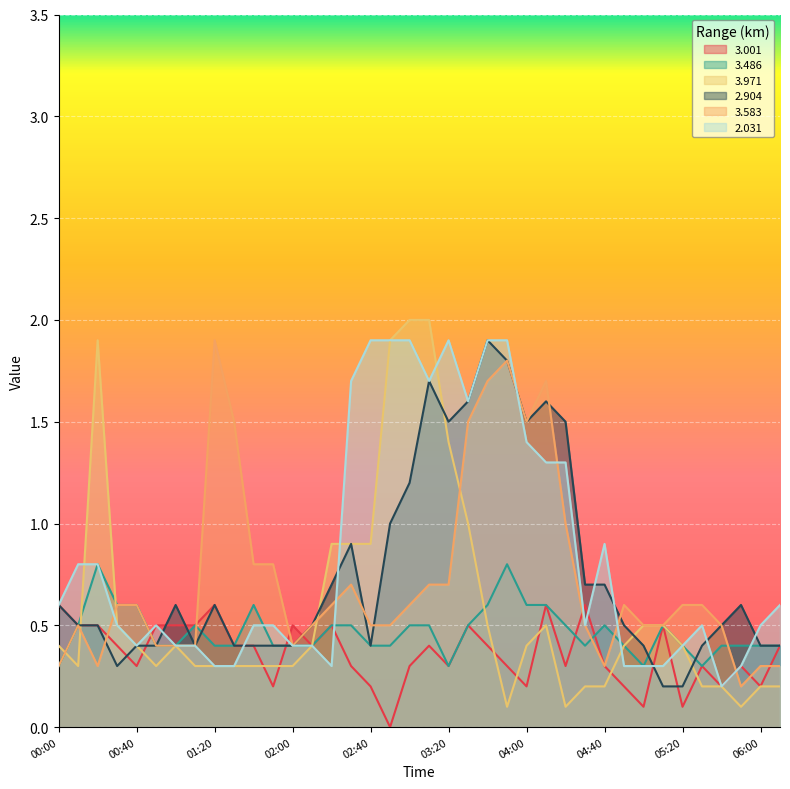

Reading left to right, what are all the values shown in this chart?

3.001: 0.6	0.5	0.5	0.4	0.3	0.5	0.5	0.5	0.6	0.4	0.4	0.2	0.5	0.4	0.5	0.3	0.2	0.0	0.3	0.4	0.3	0.5	0.4	0.3	0.2	0.6	0.3	0.6	0.3	0.2	0.1	0.5	0.1	0.3	0.2	0.3	0.2	0.4
3.486: 0.3	0.5	0.8	0.6	0.6	0.4	0.4	0.5	0.4	0.4	0.6	0.4	0.4	0.4	0.5	0.5	0.4	0.4	0.5	0.5	0.3	0.5	0.6	0.8	0.6	0.6	0.5	0.4	0.5	0.4	0.3	0.5	0.4	0.3	0.4	0.4	0.4	0.4
3.971: 0.4	0.3	1.9	0.5	0.4	0.3	0.4	0.3	0.3	0.3	0.3	0.3	0.3	0.4	0.9	0.9	0.9	1.9	2.0	2.0	1.4	1.0	0.5	0.1	0.4	0.5	0.1	0.2	0.2	0.4	0.5	0.5	0.4	0.2	0.2	0.1	0.2	0.2
2.904: 0.6	0.5	0.5	0.3	0.4	0.4	0.6	0.4	0.6	0.4	0.4	0.4	0.4	0.5	0.7	0.9	0.4	1.0	1.2	1.7	1.5	1.6	1.9	1.8	1.5	1.6	1.5	0.7	0.7	0.5	0.4	0.2	0.2	0.4	0.5	0.6	0.4	0.4
3.583: 0.3	0.5	0.3	0.6	0.6	0.4	0.4	0.4	1.9	1.5	0.8	0.8	0.4	0.5	0.6	0.7	0.5	0.5	0.6	0.7	0.7	1.5	1.7	1.8	1.5	1.7	1.0	0.5	0.3	0.6	0.5	0.5	0.6	0.6	0.5	0.2	0.3	0.3
2.031: 0.6	0.8	0.8	0.5	0.4	0.5	0.4	0.4	0.3	0.3	0.5	0.5	0.4	0.4	0.3	1.7	1.9	1.9	1.9	1.7	1.9	1.6	1.9	1.9	1.4	1.3	1.3	0.5	0.9	0.3	0.3	0.3	0.4	0.5	0.2	0.3	0.5	0.6